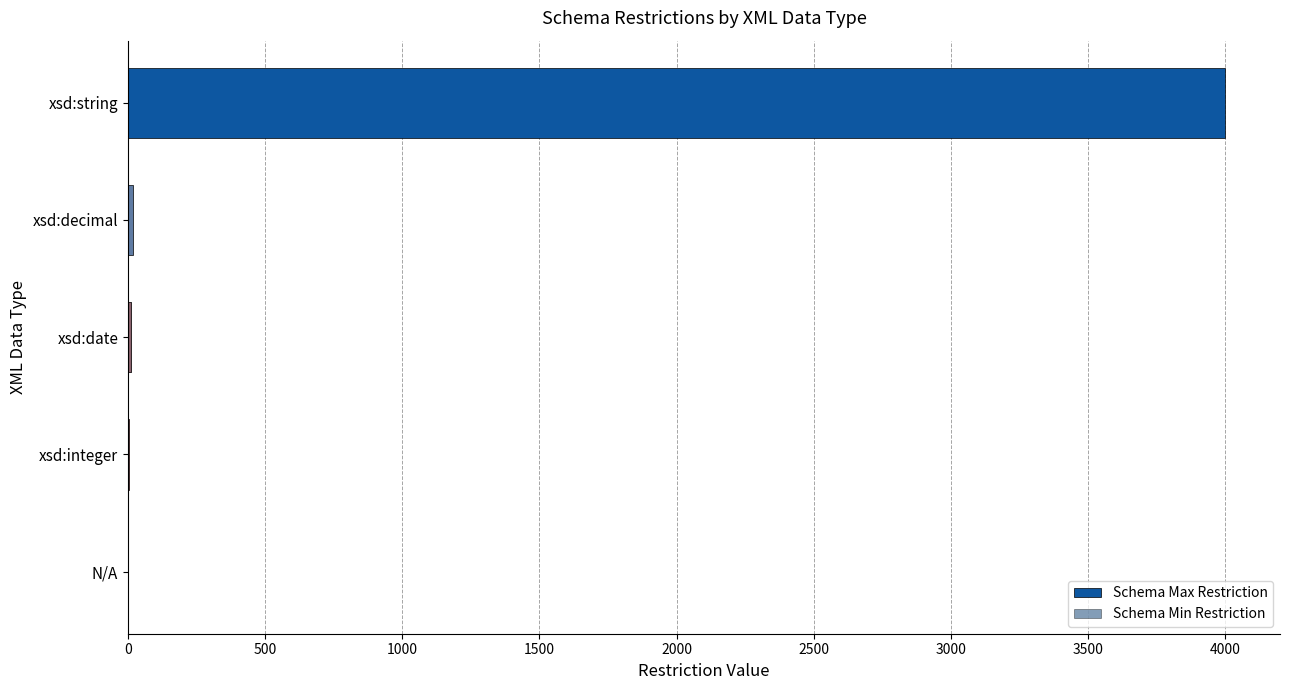

How many bars are there in each group?

2